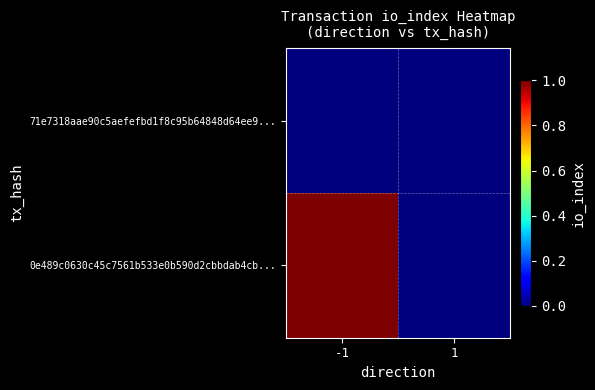

Which category has the highest value across all series?

-1